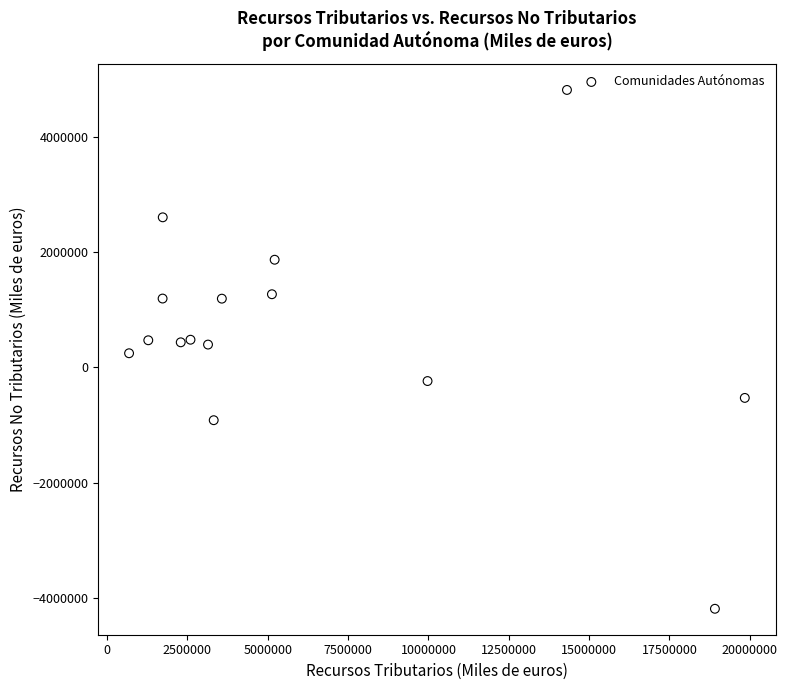

What is the range of X values (max minus min)?

19161435.1